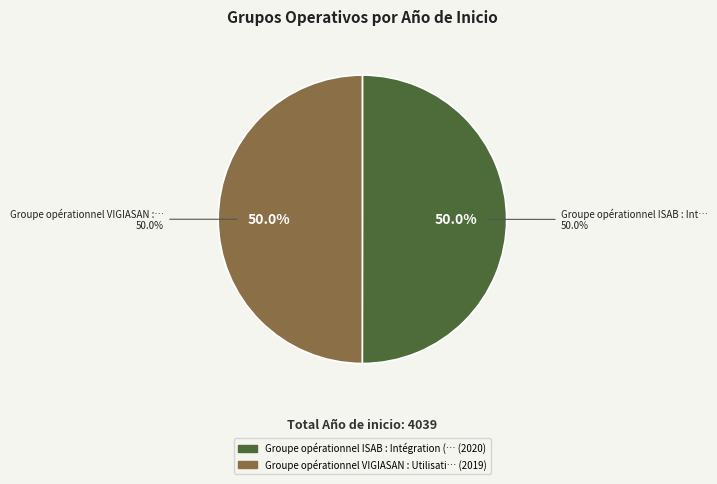

Which category accounts for the majority?

Groupe opérationnel ISAB : Intégration (2020-2023)